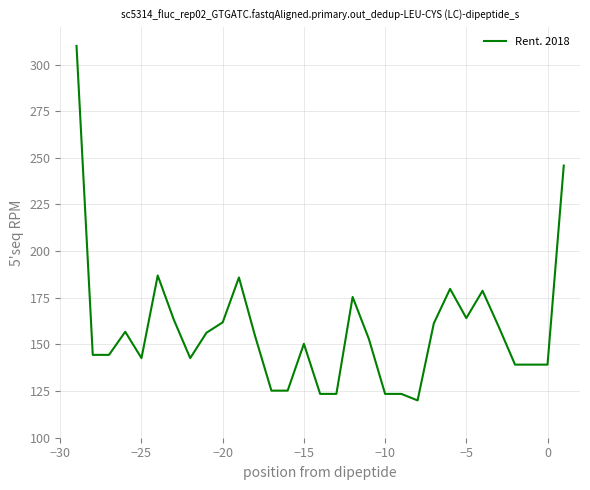

What is the difference between the maximum and minimum values?

190.0